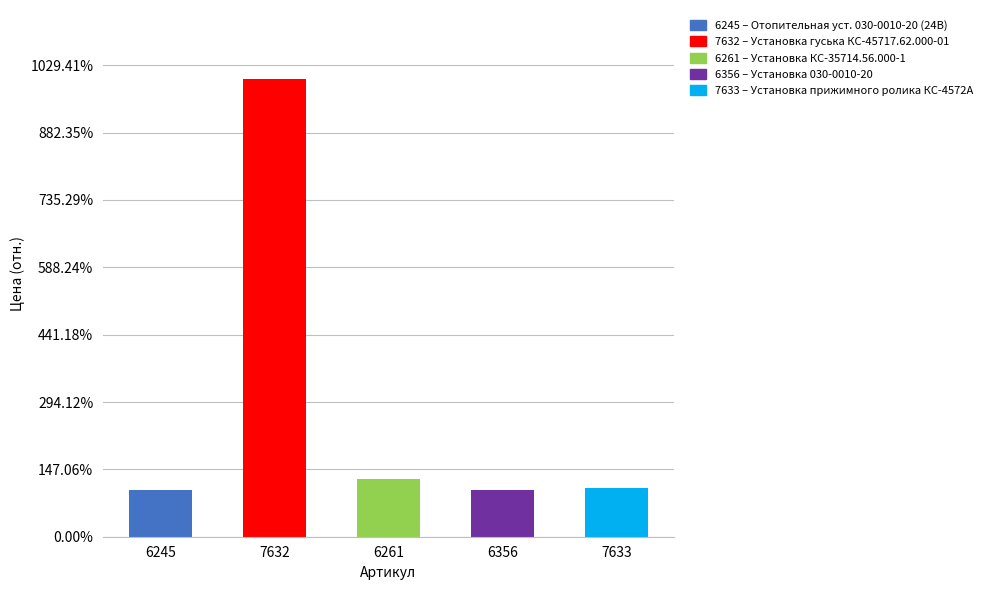

At which label does the data first exceed 18225?

7632